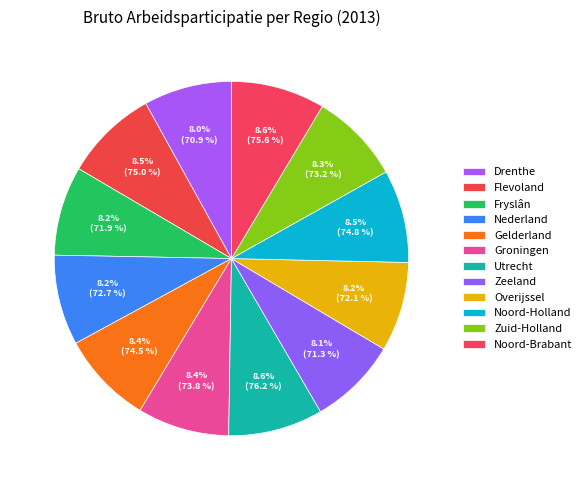

What is the smallest slice in the pie chart?

Drenthe